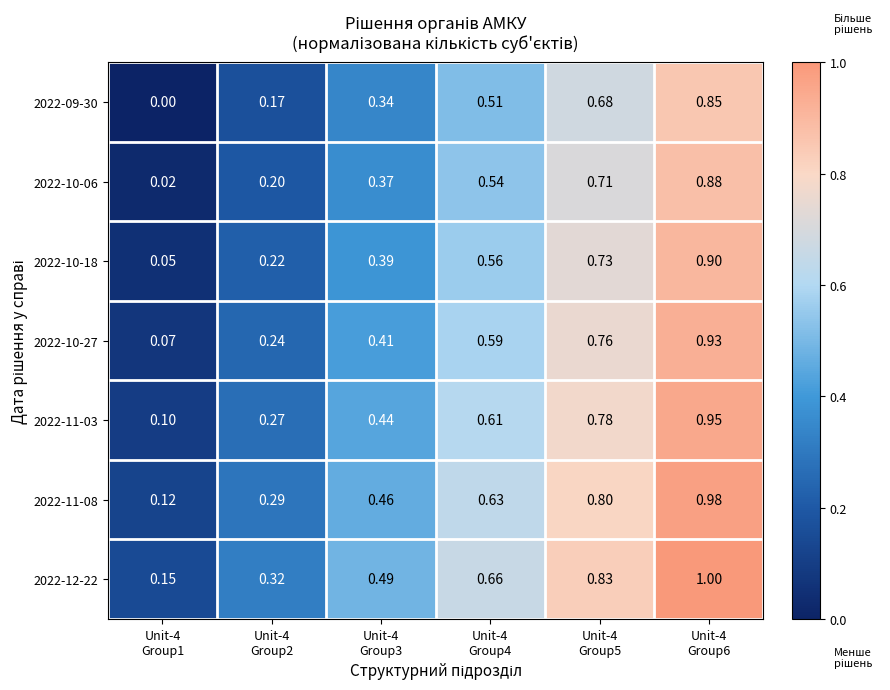

What is the difference between the highest and lowest values at Unit-4
Group6?

0.1